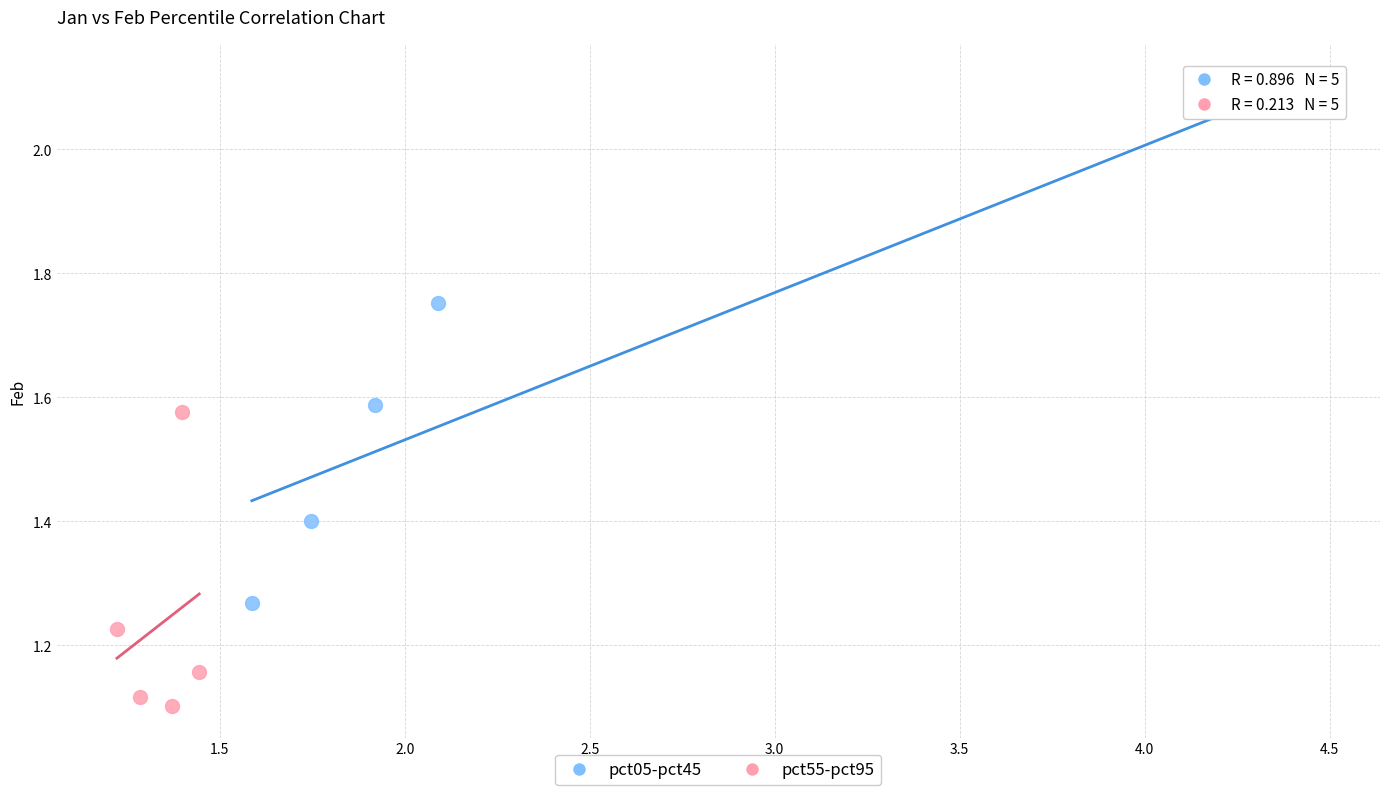

Which series contains the lowest Y value?

pct55-pct95